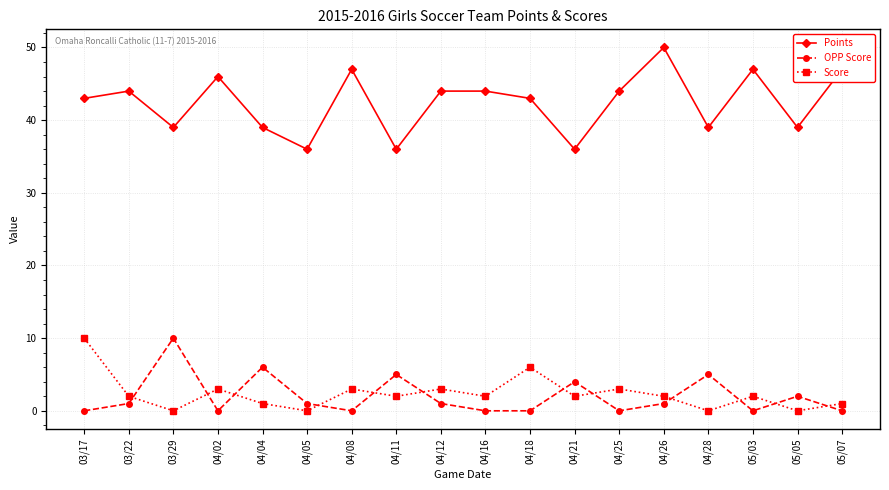

Which series has the largest range (max minus min)?

Points